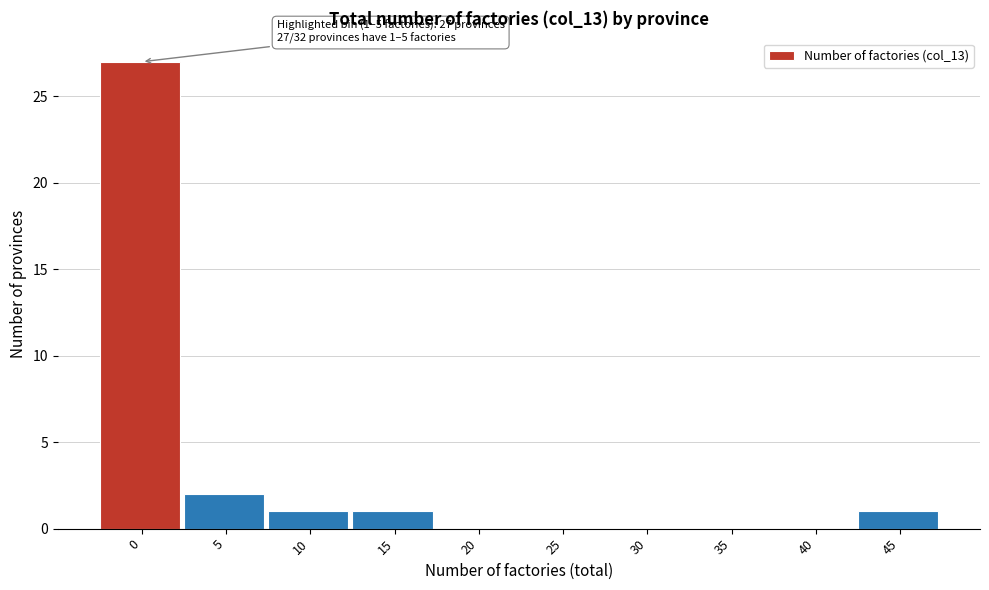

Reading right to left, extract all data points from this chart.

45=1	40=0	35=0	30=0	25=0	20=0	15=1	10=1	5=2	0=27